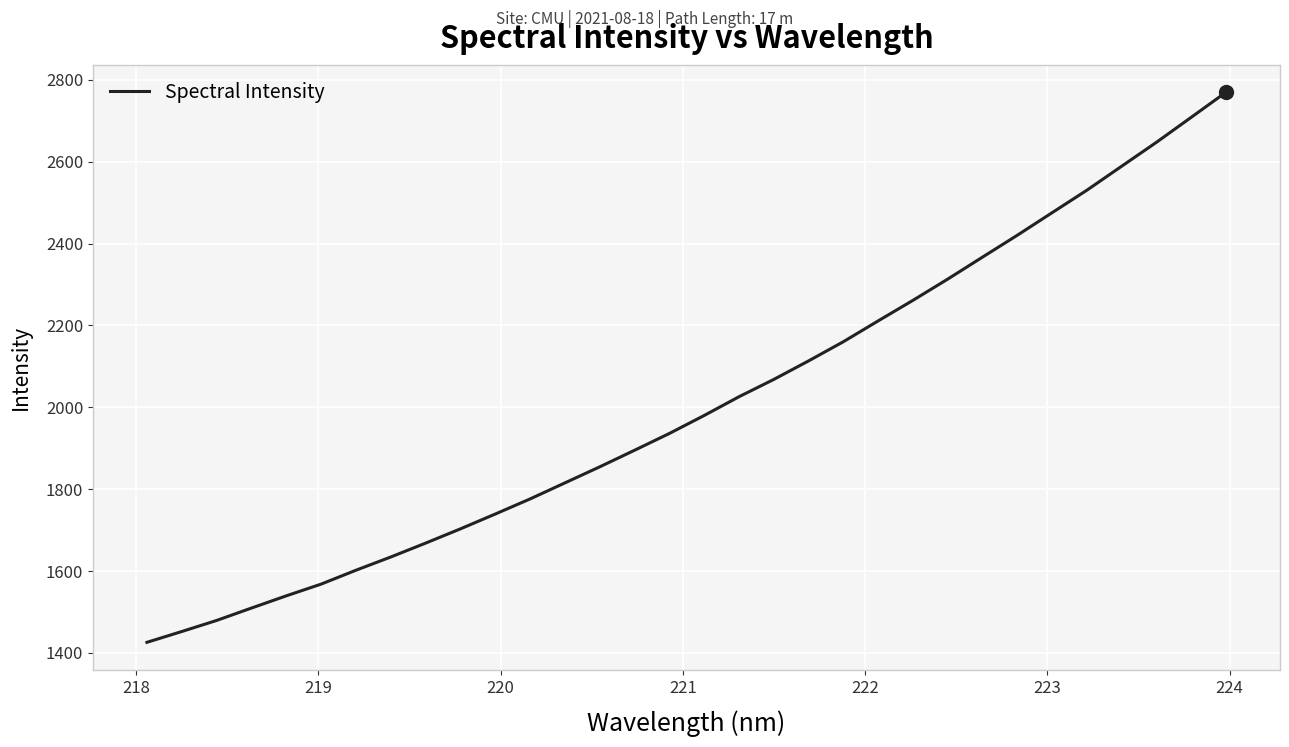

What is the average value?

2007.5